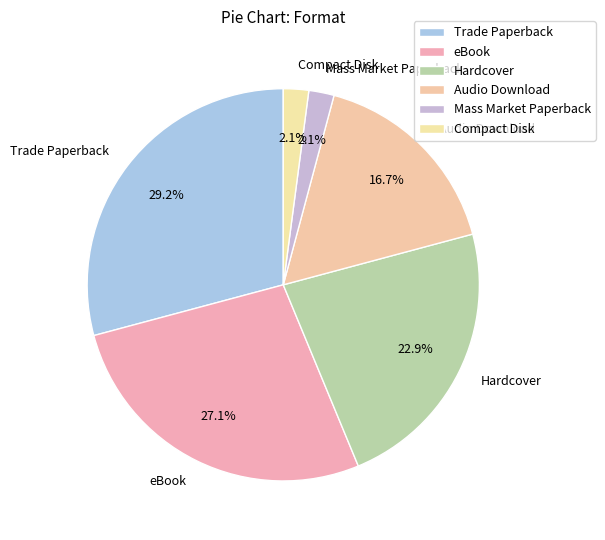

How many slices are in this pie chart?

6